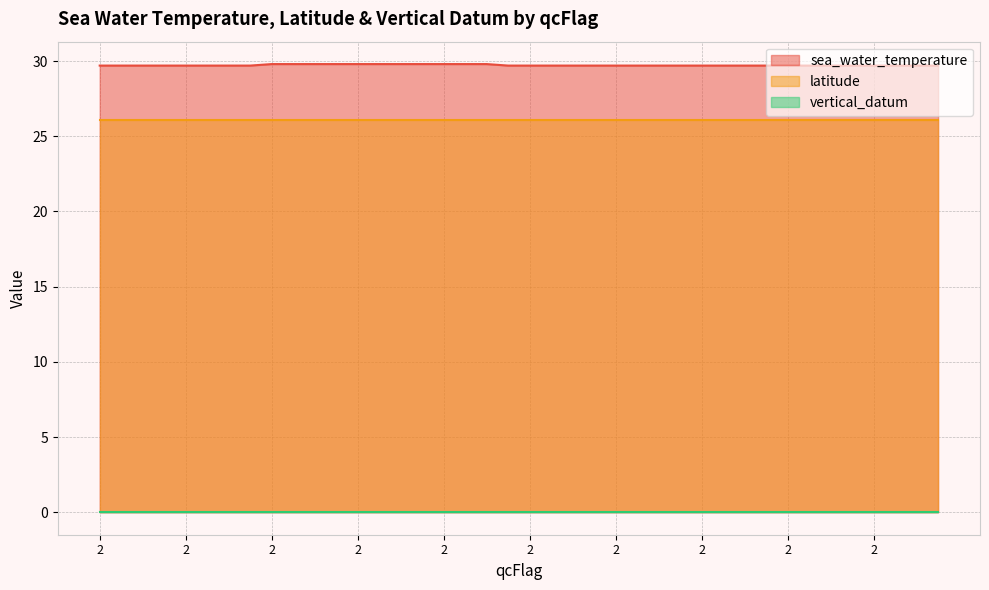

True or false: latitude and vertical_datum intersect in this chart.

False